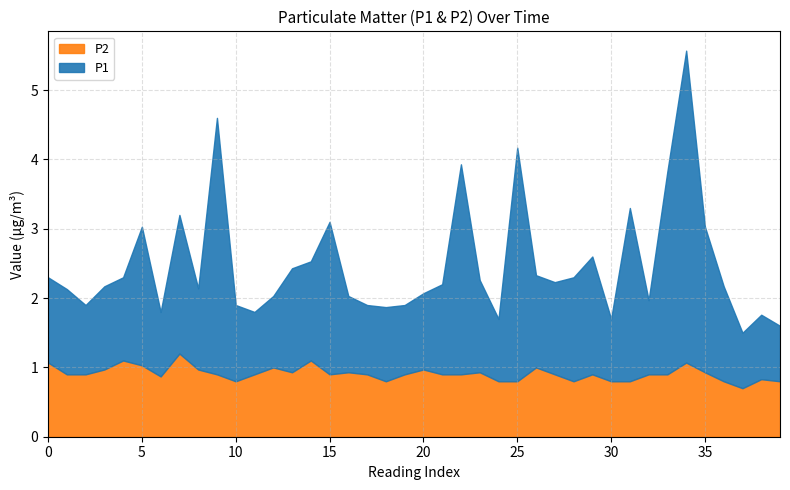

What is the value of the P1 point at the 19th from the left?

1.1